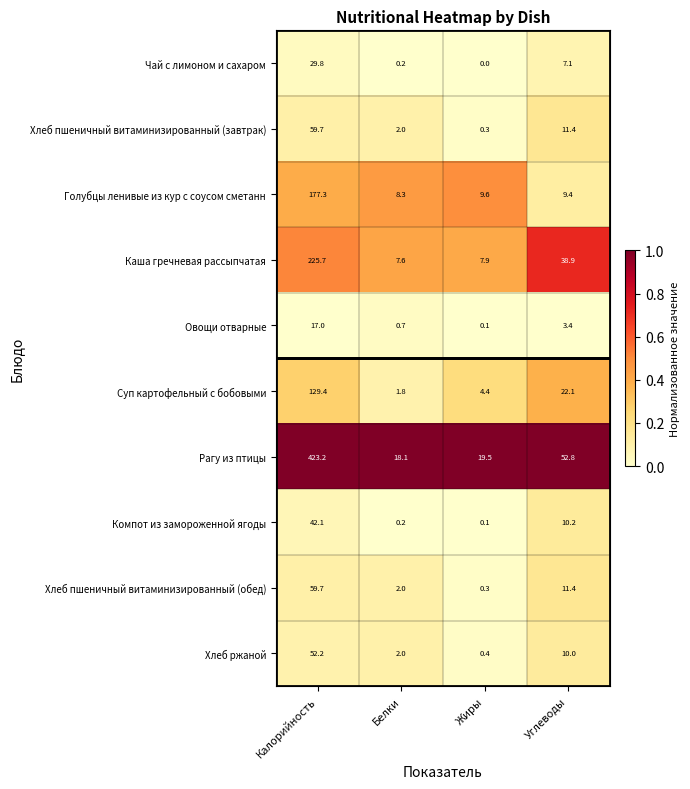

Which series has the largest total across all categories?

Рагу из птицы